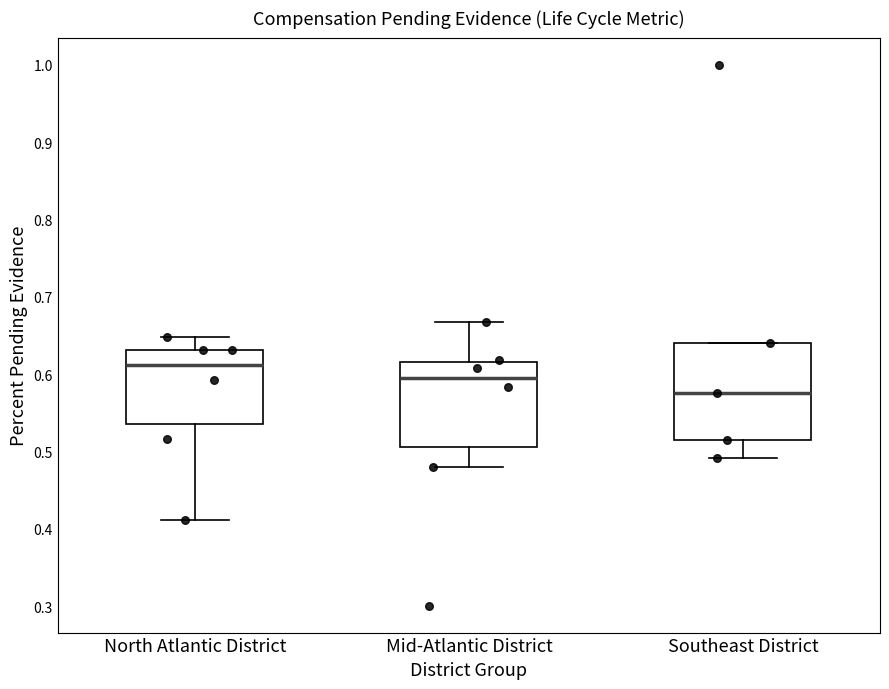

Comparing the boxes themselves (not the whiskers), which one is the tallest?

Southeast District